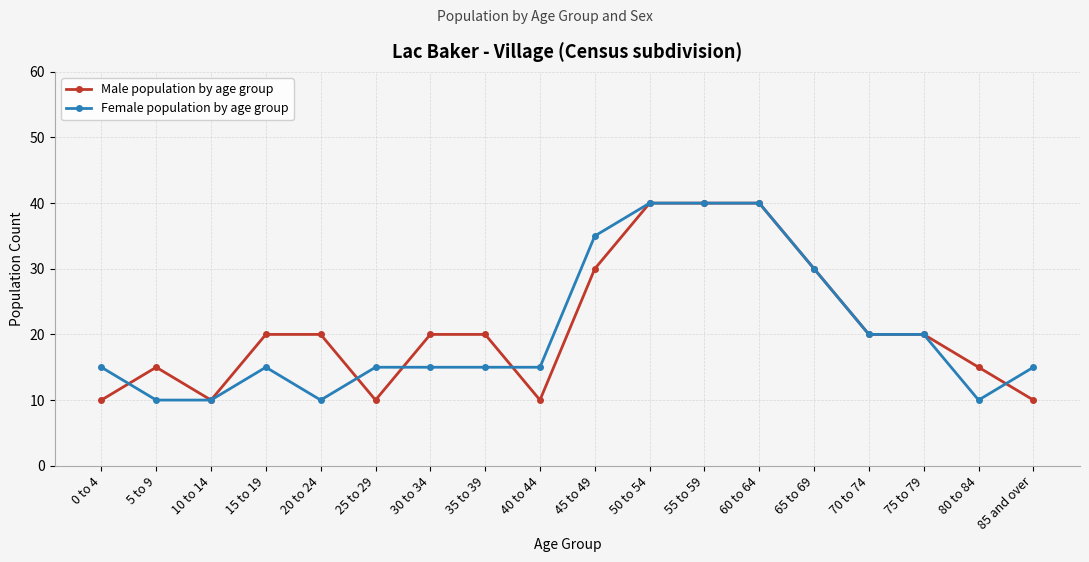

What is the minimum value shown in the chart?

10